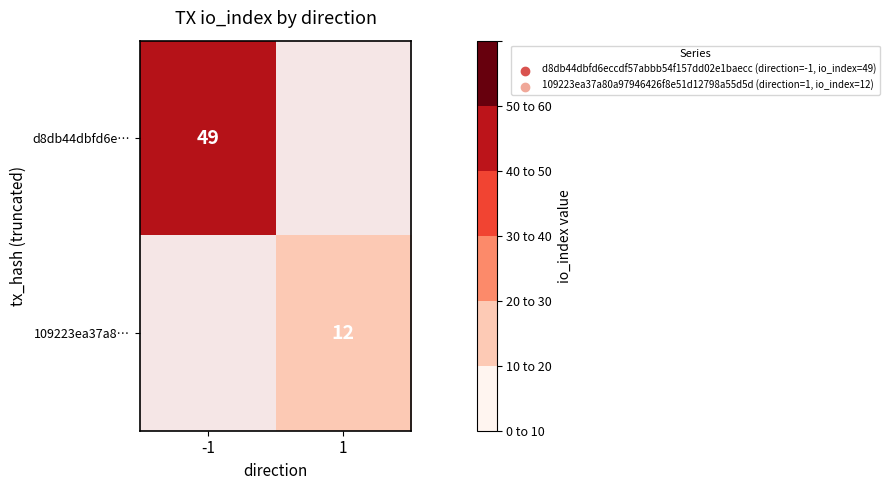

Is it true that 109223ea37a8… equals 4 at 1?

False